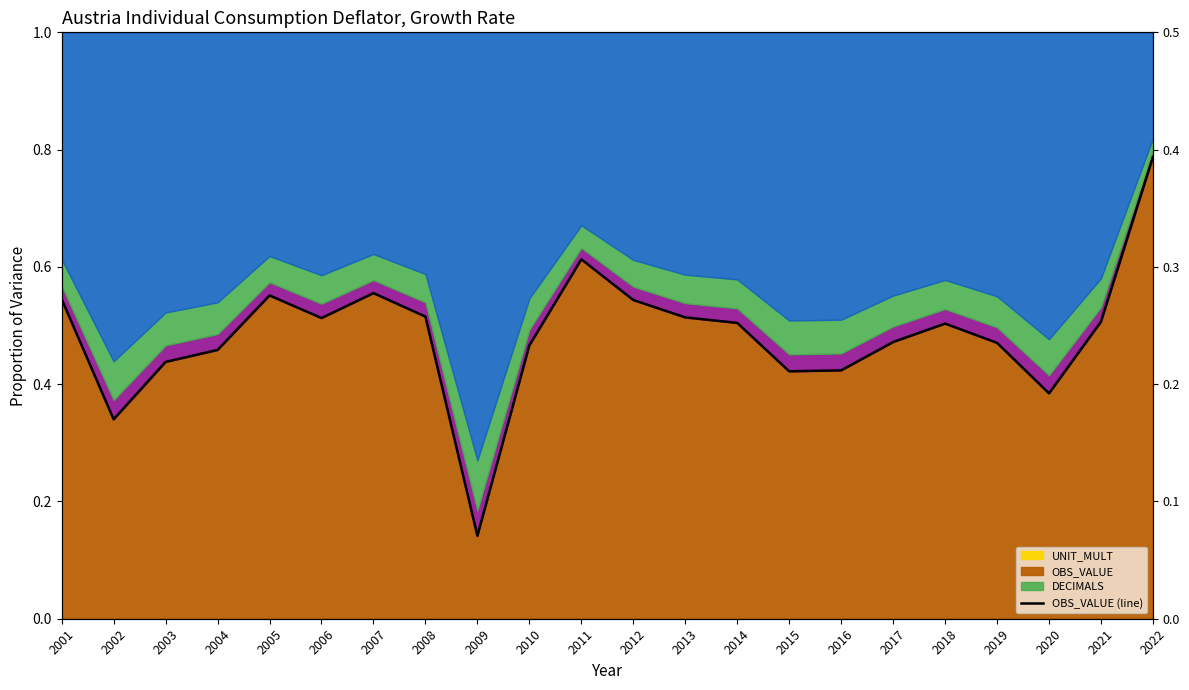

What value does the data have at 2007?

0.6